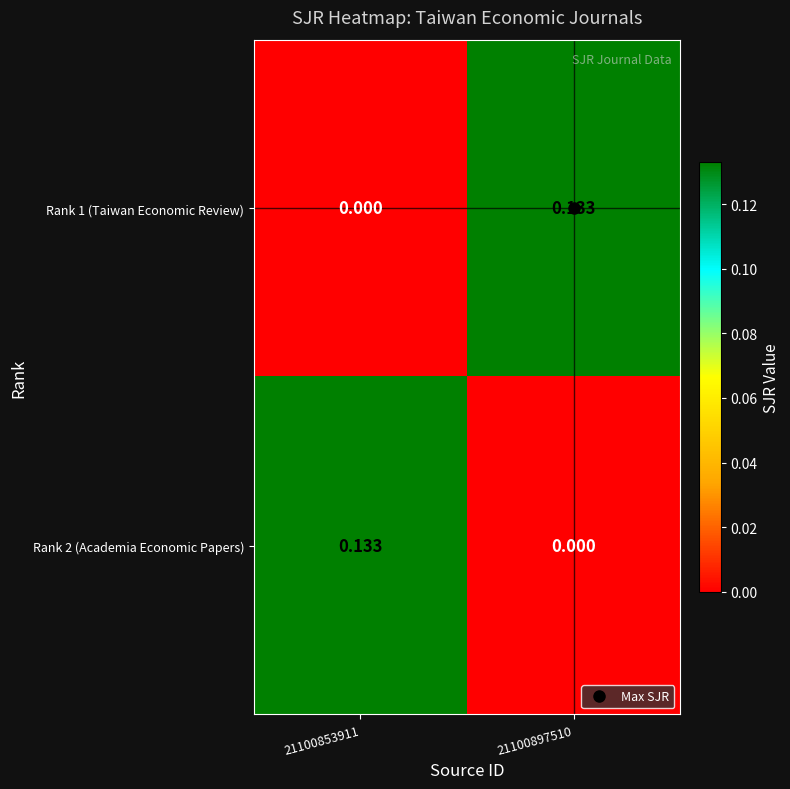

Is the value of Rank 1 (Taiwan Economic Review) at 21100853911 greater than the value of Rank 2 (Academia Economic Papers) at 21100853911?

No